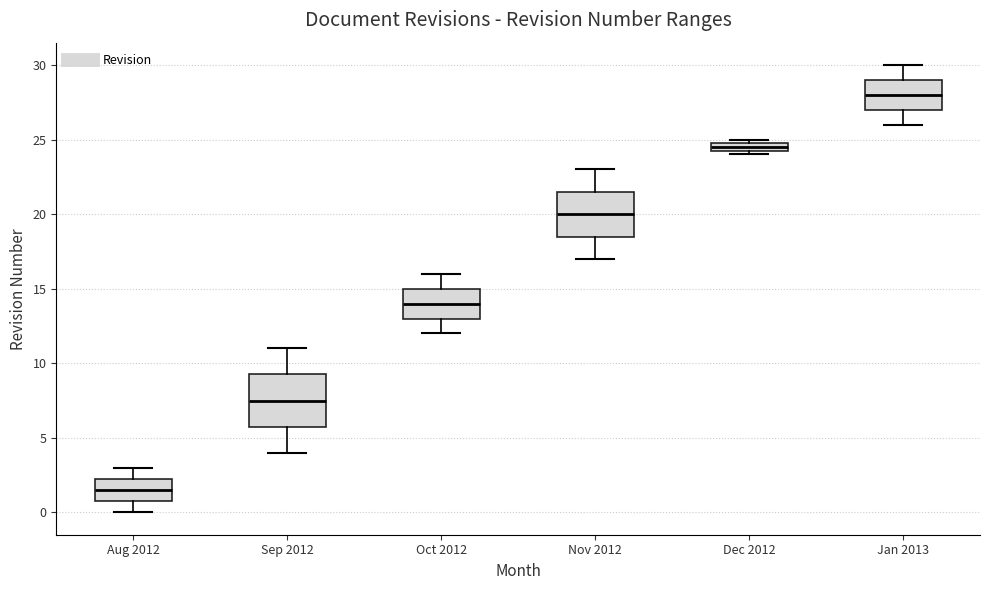

Where does the median line of the box for Oct 2012 sit on the y-axis? The values are not printed on the chart, so give them approximately, as read against the axis.

14.0